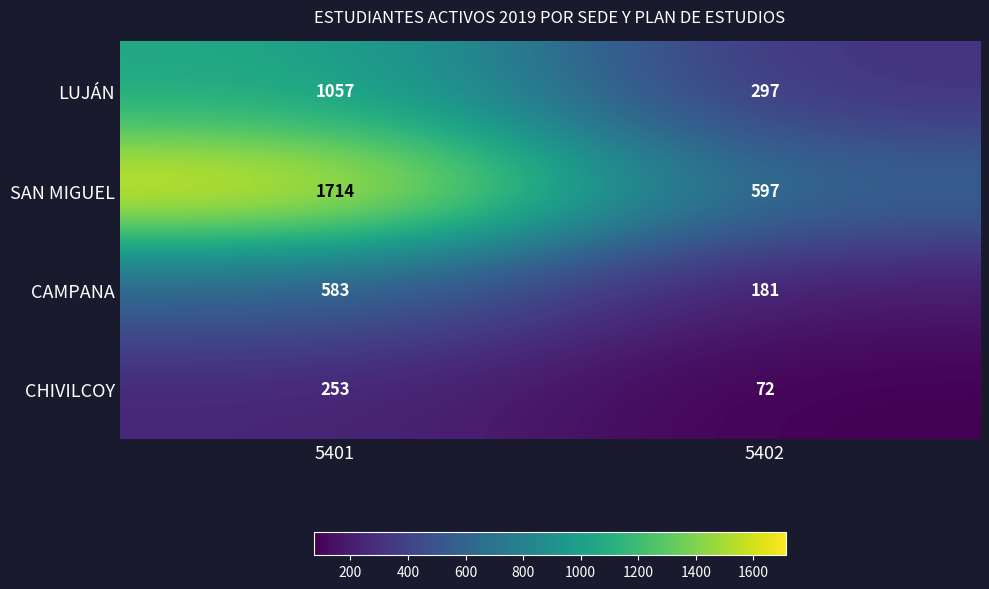

What is the spread (max minus min) of values at 5402?

525